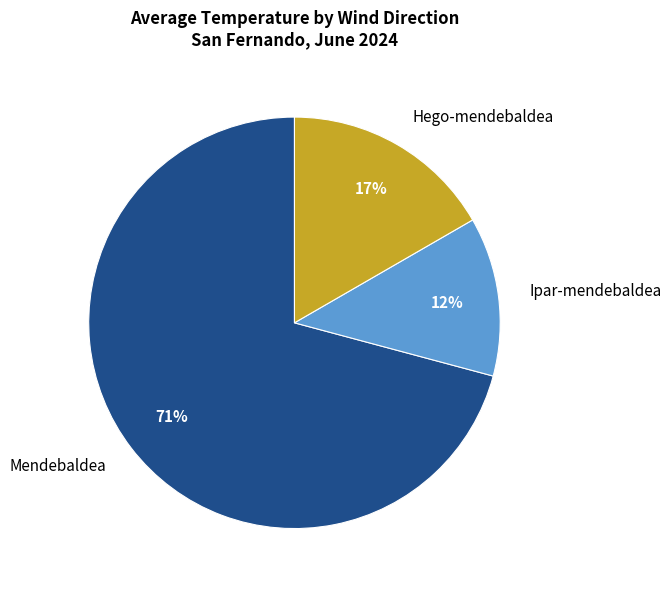

Approximately how many times larger is the value at Ipar-mendebaldea compared to Hego-mendebaldea?

0.7